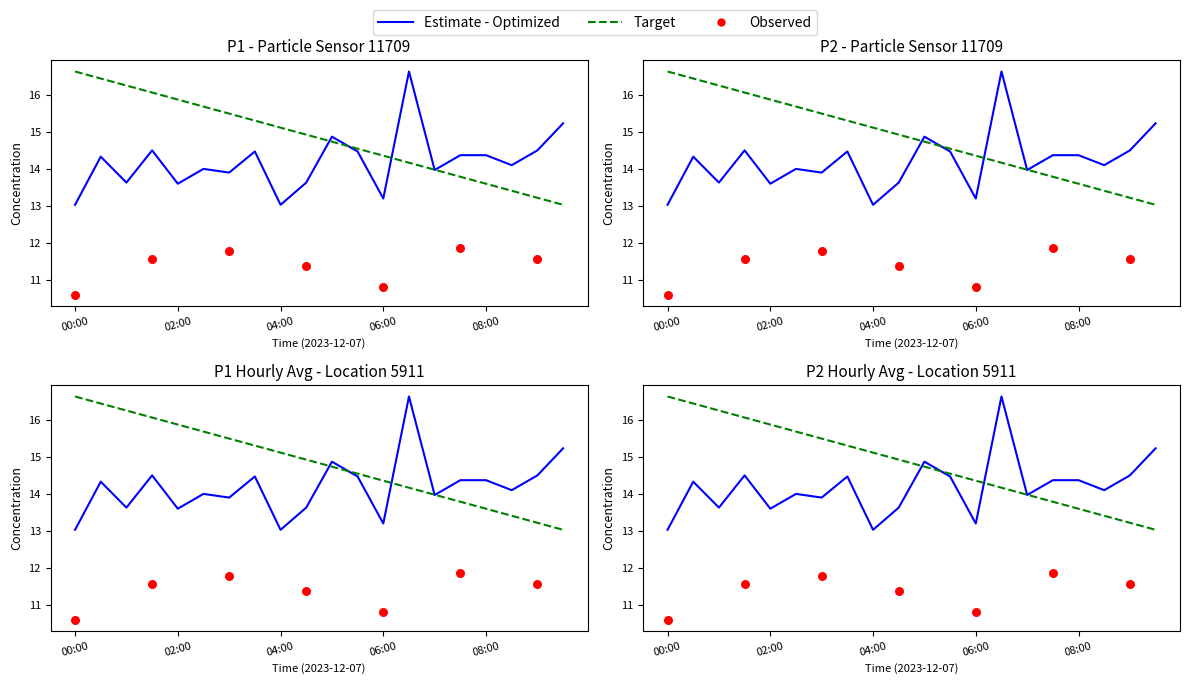

What is the change in value from 01:30 to 05:00?

+0.4